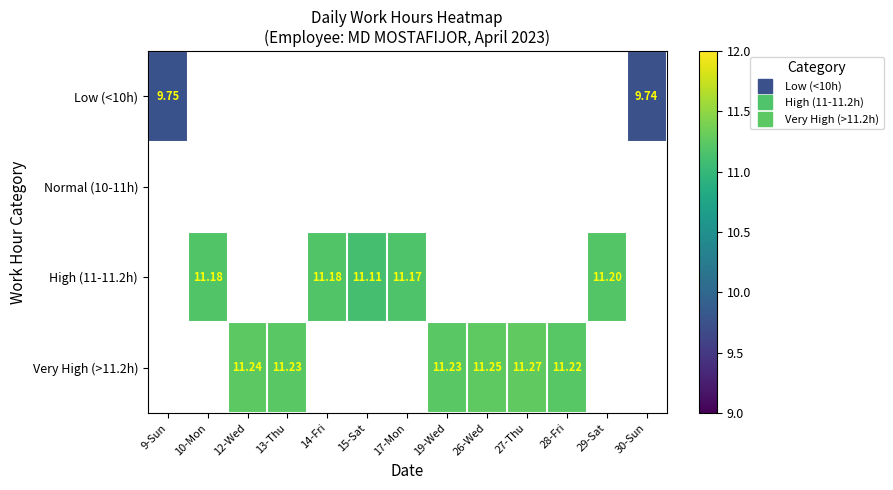

Is it true that High (11-11.2h) equals 11.2 at 14-Fri?

True